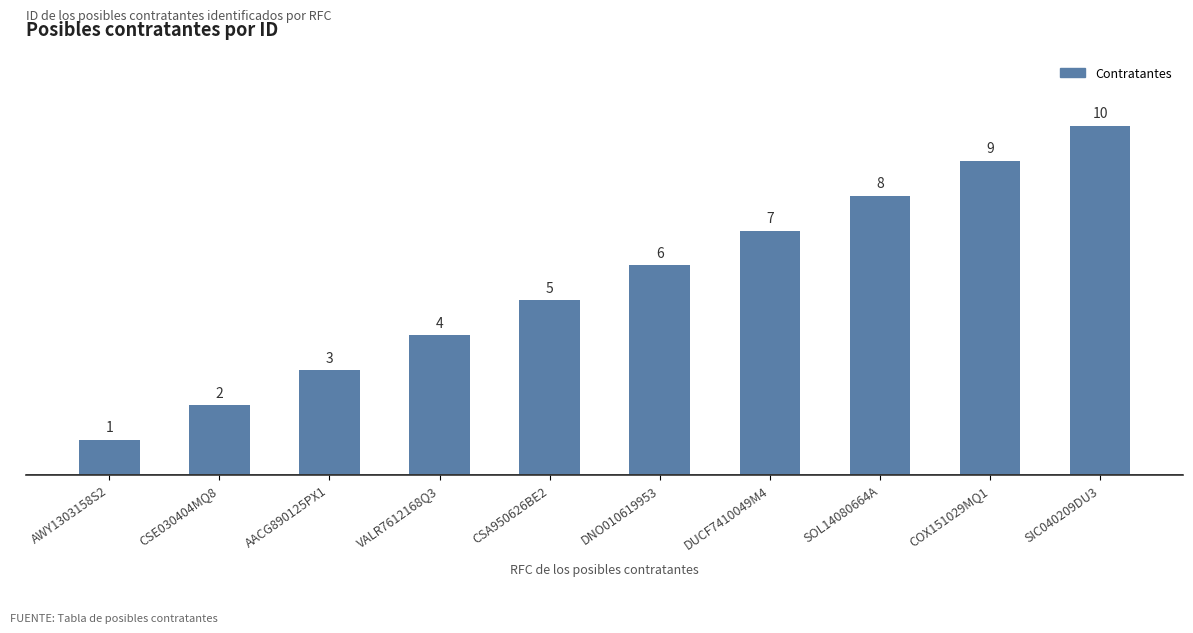

How many distinct data groups are displayed?

1